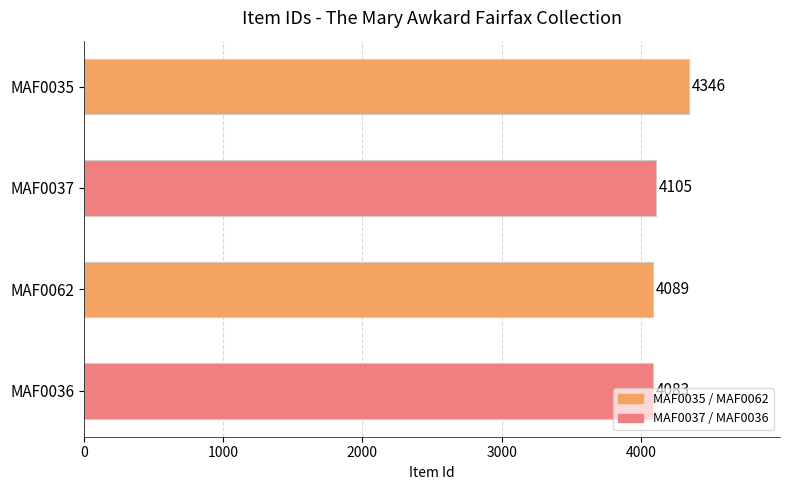

The value at MAF0062 is 4089. True or false?

True